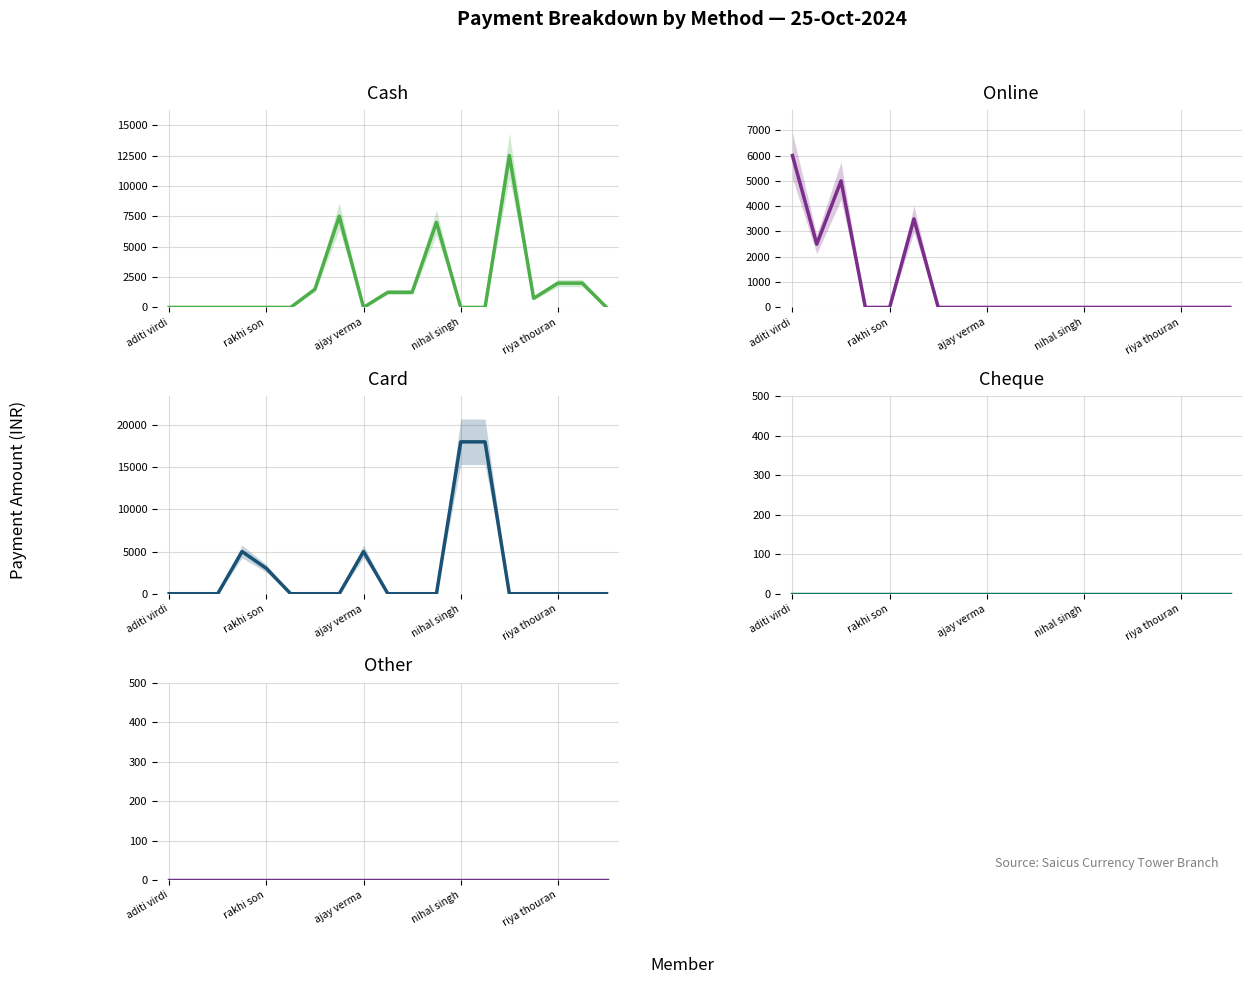

What are all the series names shown in the legend?

Cash, Online, Card, Cheque, Other